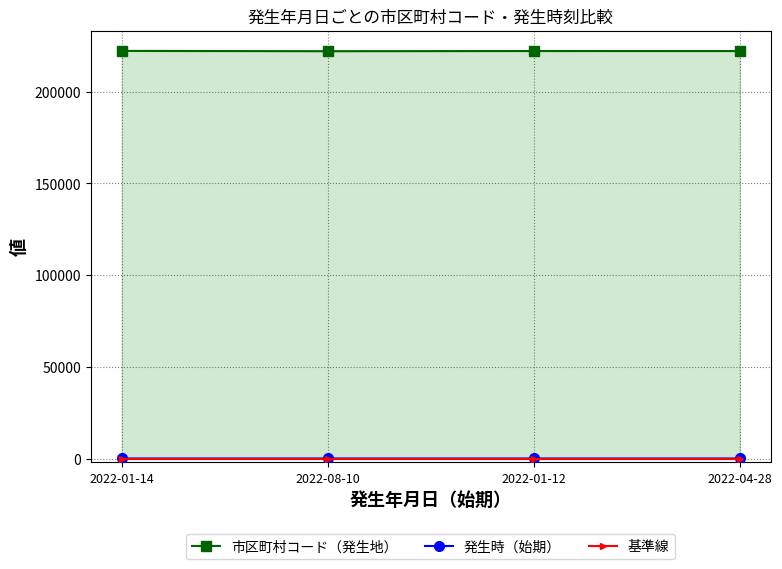

What are all the series names shown in the legend?

市区町村コード（発生地）, 発生時（始期）, 基準線